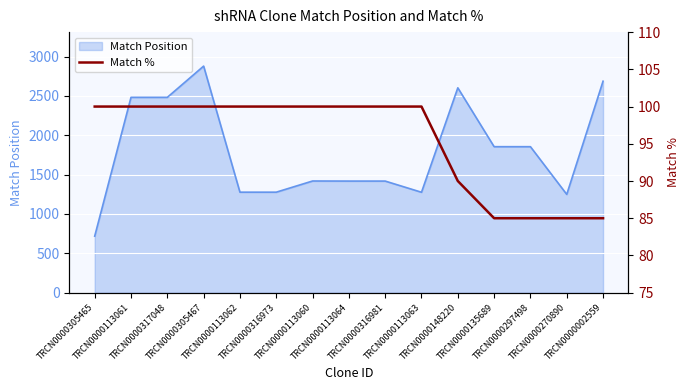

What is the minimum value shown in the chart?

85